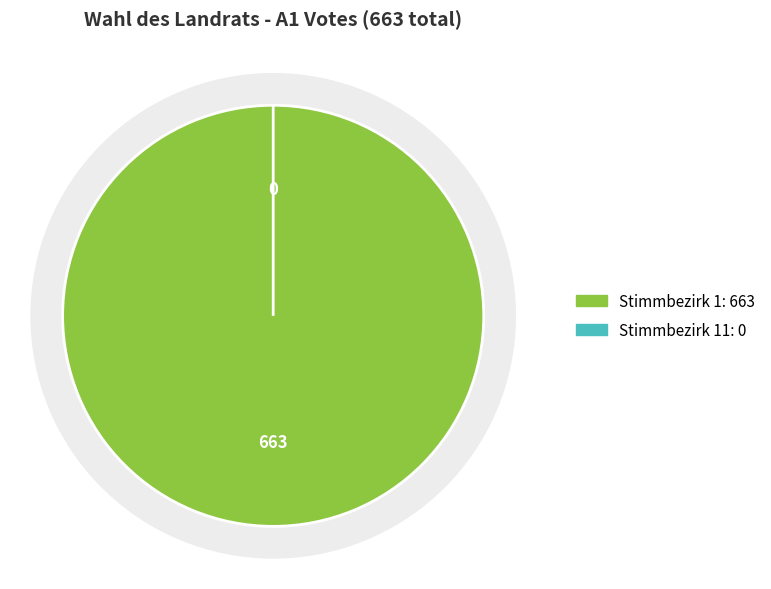

True or false: Stimmbezirk 11 accounts for 0% of the total.

True